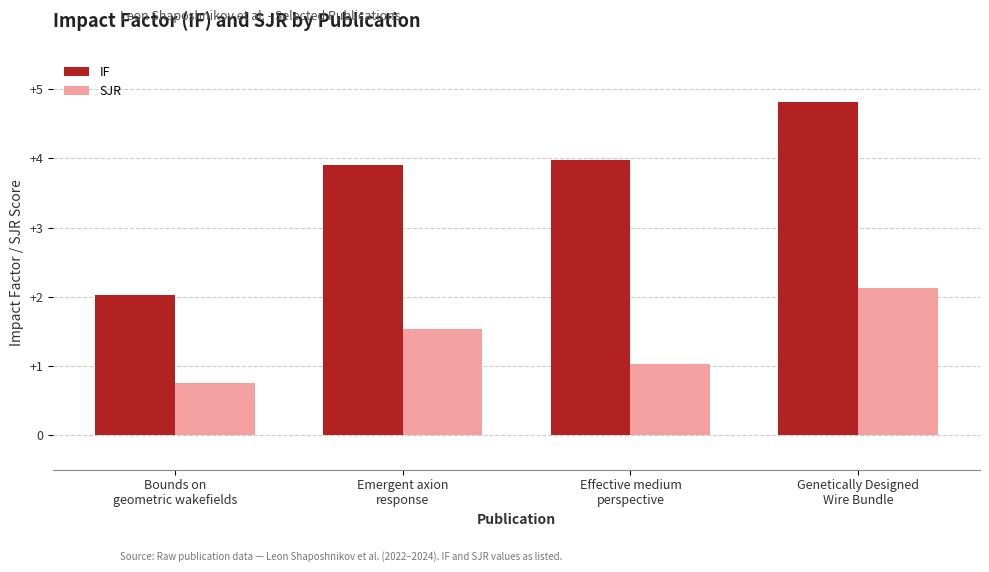

The IF series shows 3.9 at Emergent axion
response. True or false?

True